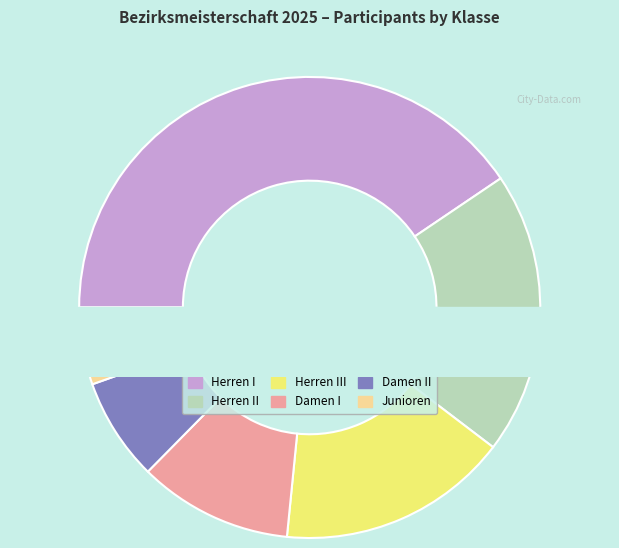

Does Damen II represent more than half of the total?

No